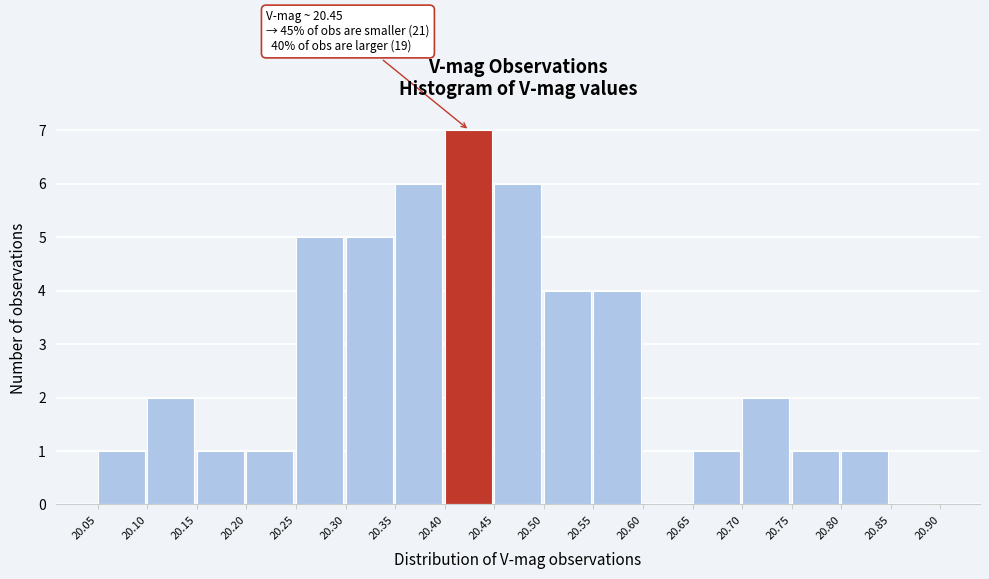

Over which range of the x-axis is the bar tallest?

20.40 to 20.45